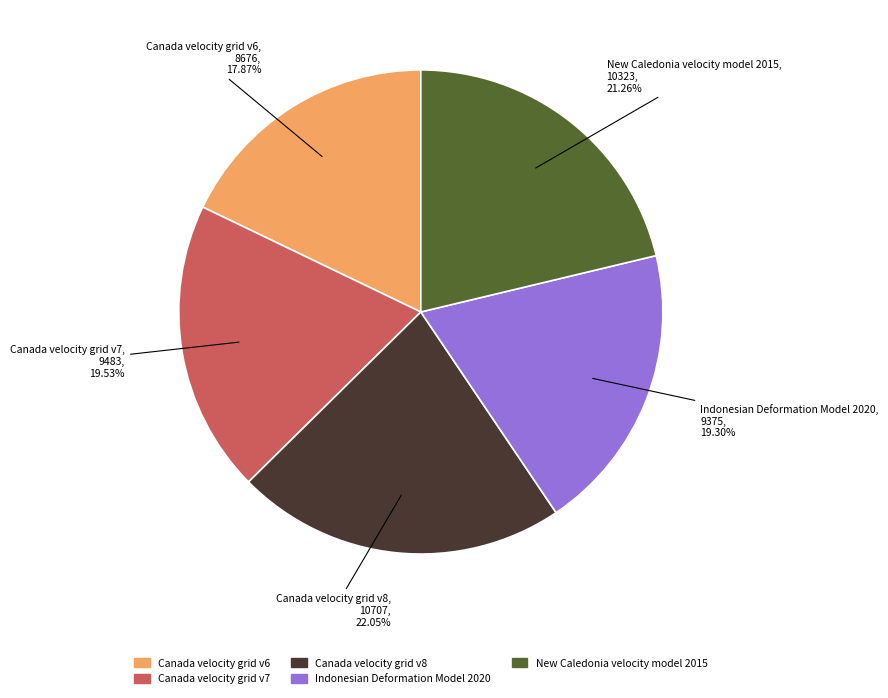

Which slice is the smallest?

Canada velocity grid v6